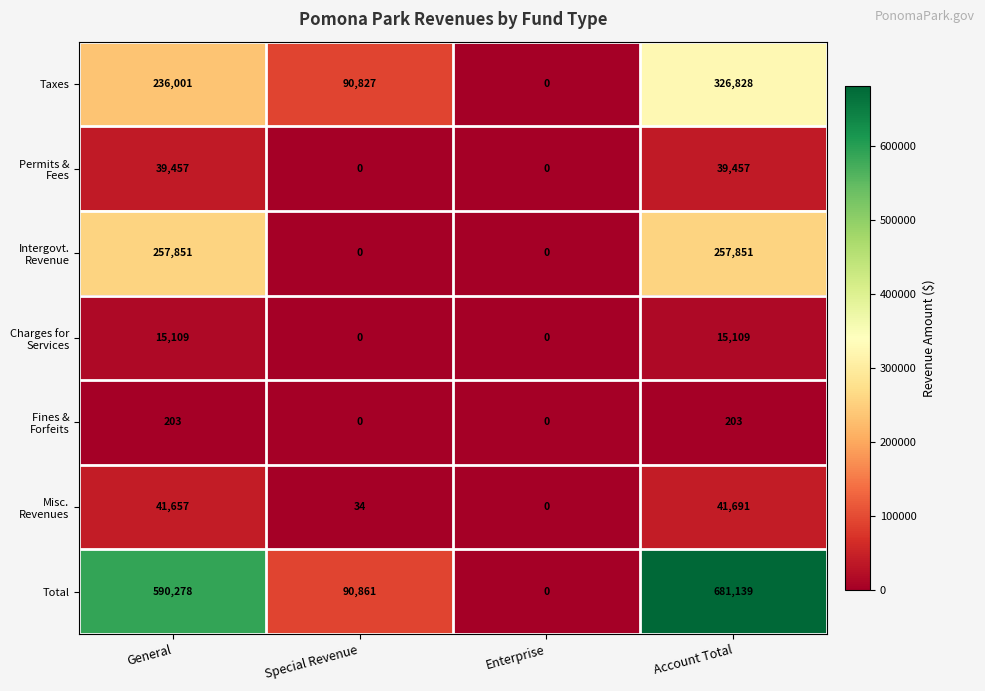

Which series has the largest total across all categories?

Total